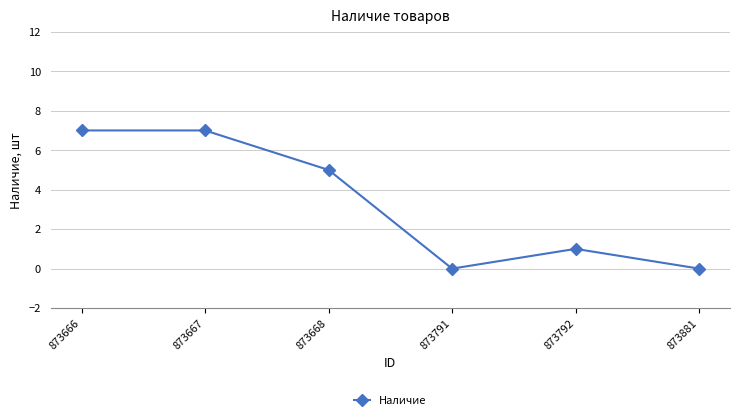

What is the value of the 5th point from the left?

1